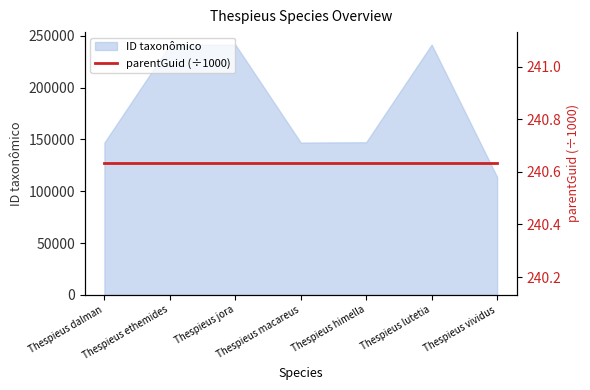

What position from the right is Thespieus lutetia?

2